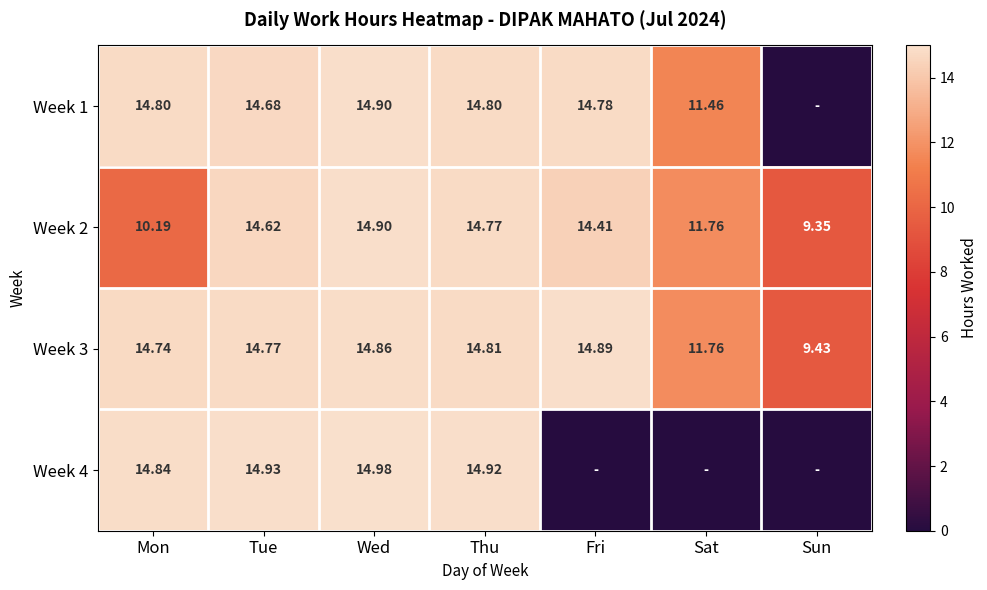

At how many categories does at least one series exceed 10?

6